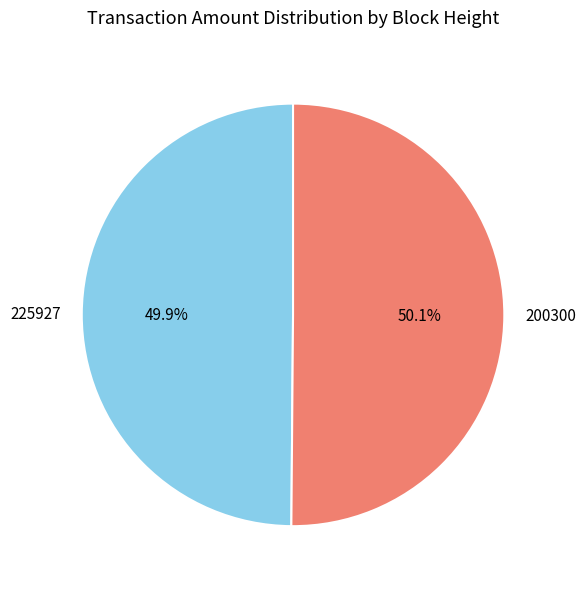

The 200300 slice represents 89% of the pie. True or false?

False